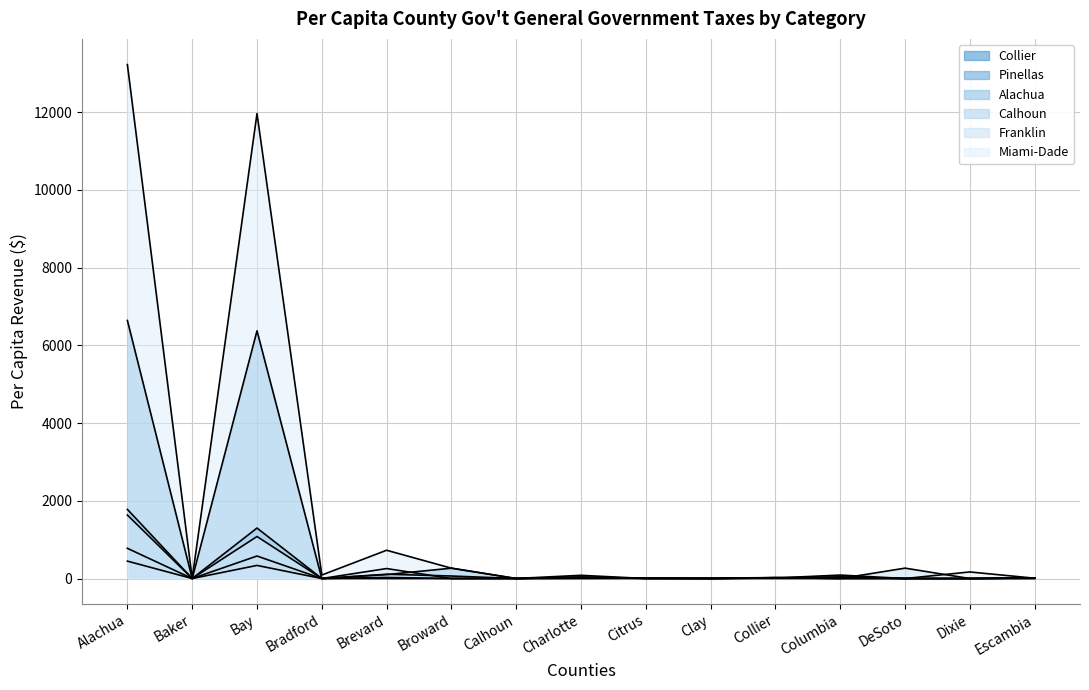

At which category does Miami-Dade reach its first local valley?

Baker